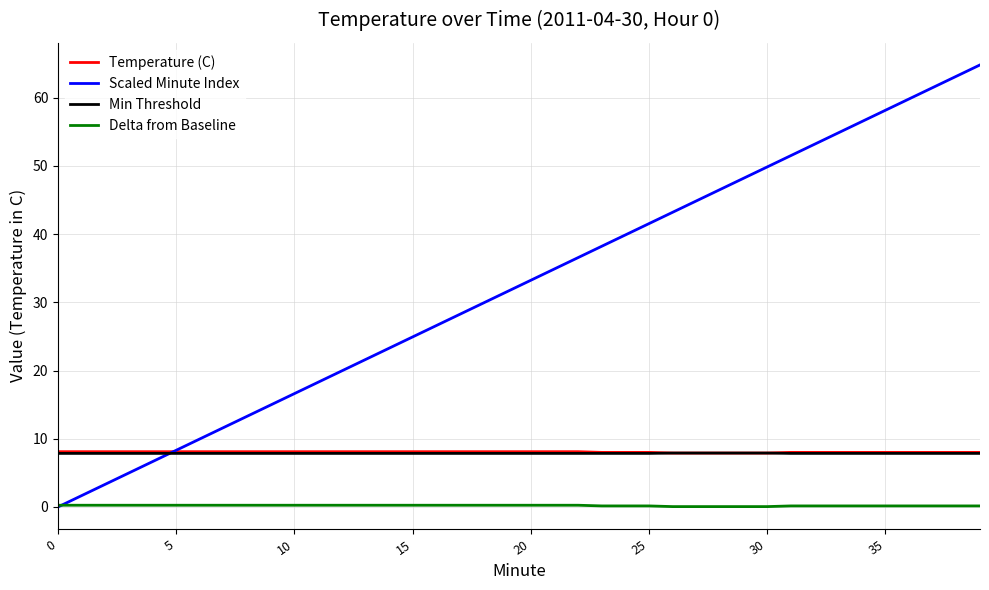

Which series has the largest total across all categories?

Scaled Minute Index